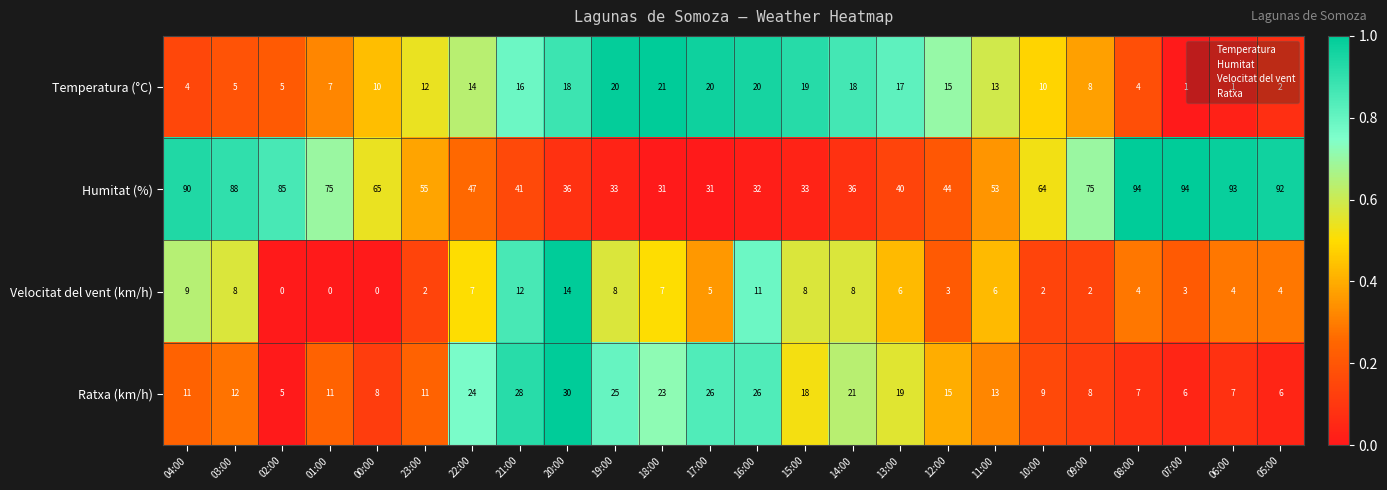

List the series in order of their peak value, lowest first.

Velocitat del vent (km/h), Temperatura (°C), Ratxa (km/h), Humitat (%)